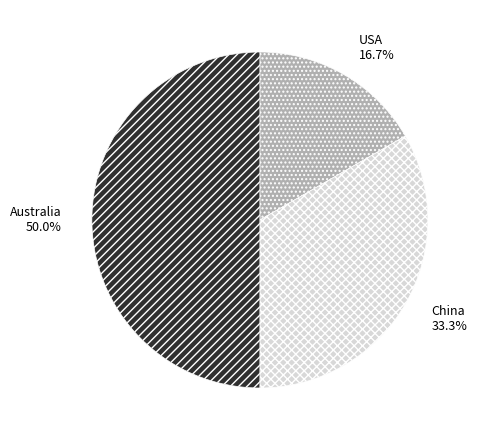

To the nearest percent, what is the difference between the USA and Australia slice percentages?

33%